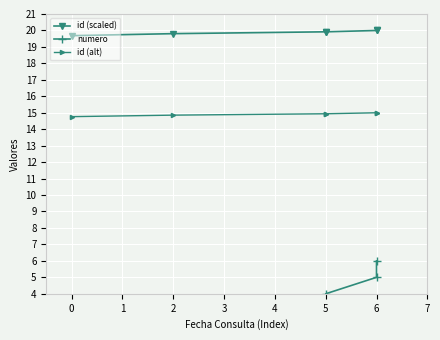

How many lines are shown in the chart?

3